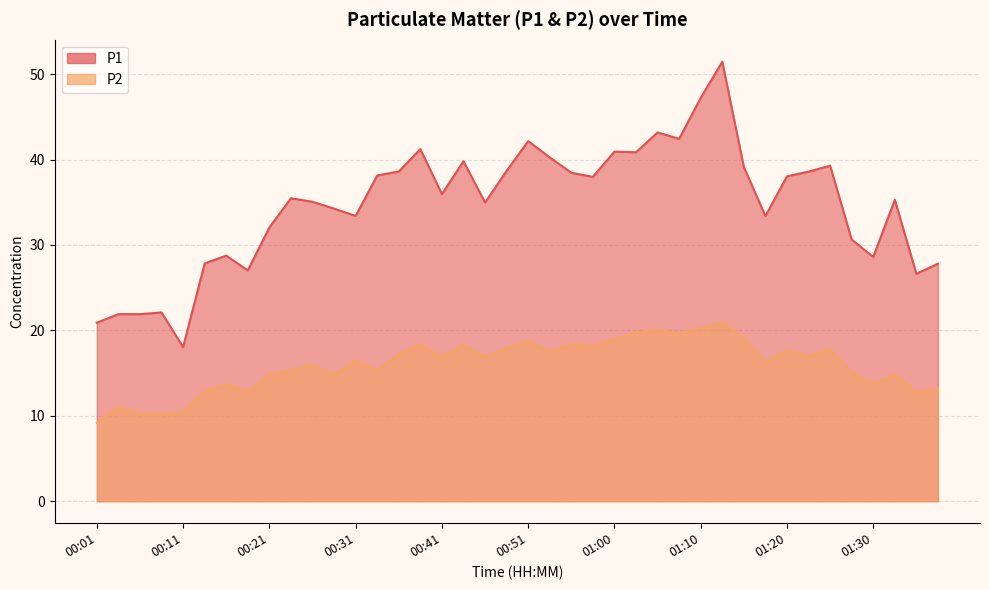

At how many categories does at least one series exceed 47?

2